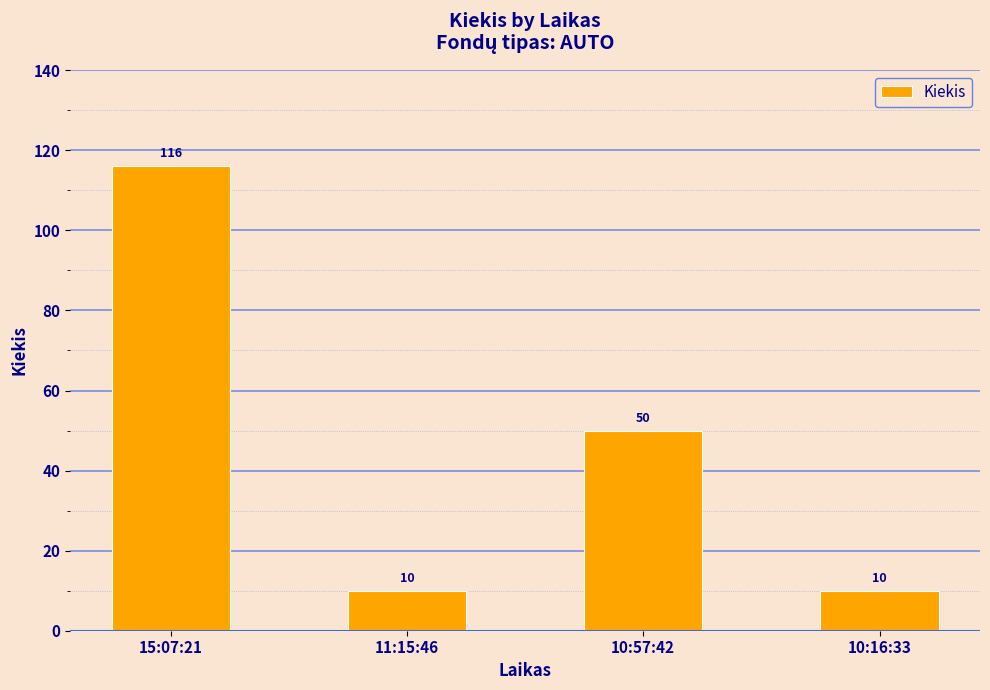

The chart shows a value of 116 at 15:07:21. True or false?

True